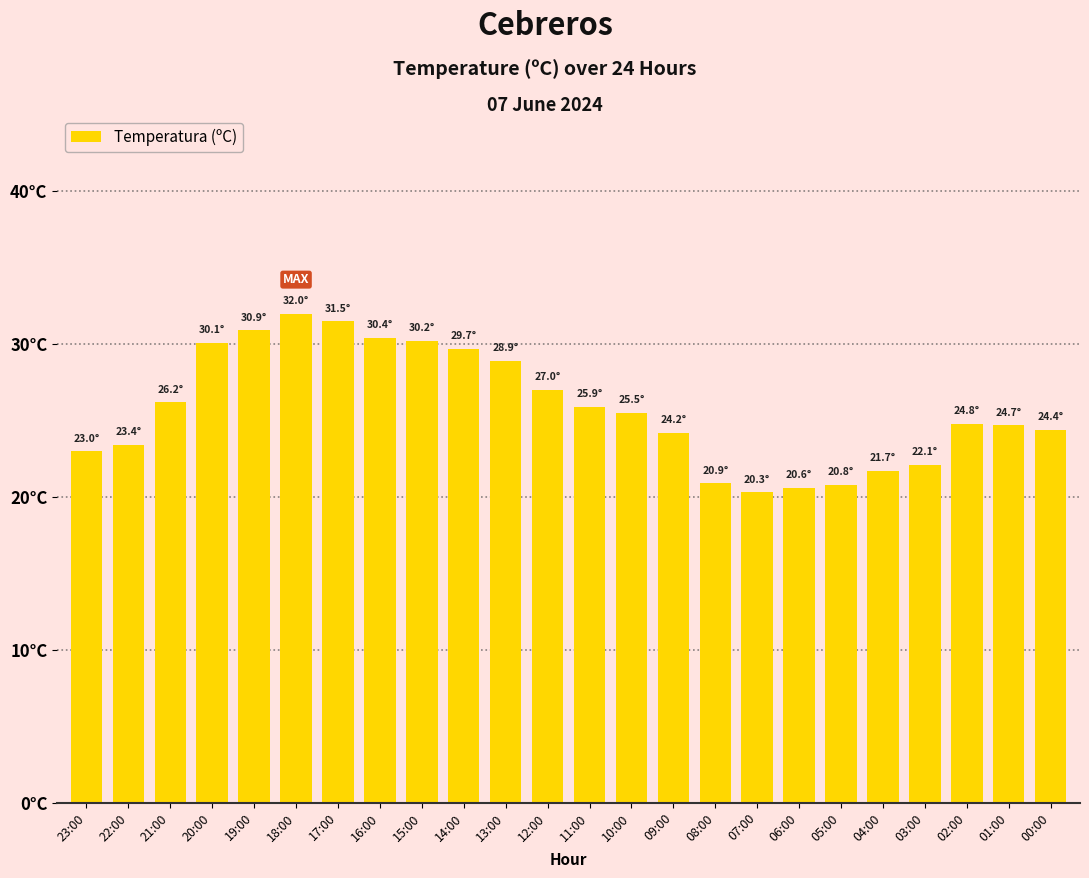

Between 02:00 and 06:00, which is larger?

02:00